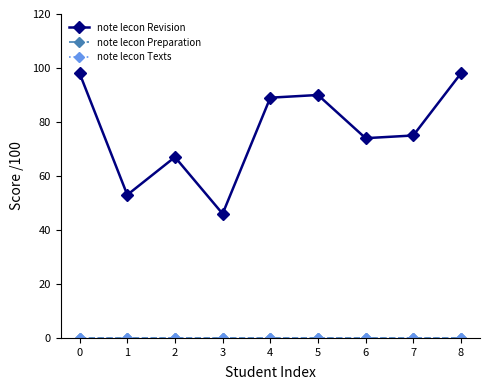

True or false: note lecon Preparation and note lecon Revision intersect in this chart.

False